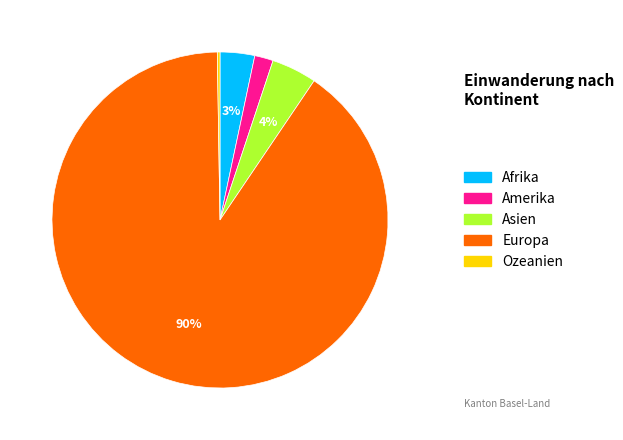

What is the largest slice in the pie chart?

Europa